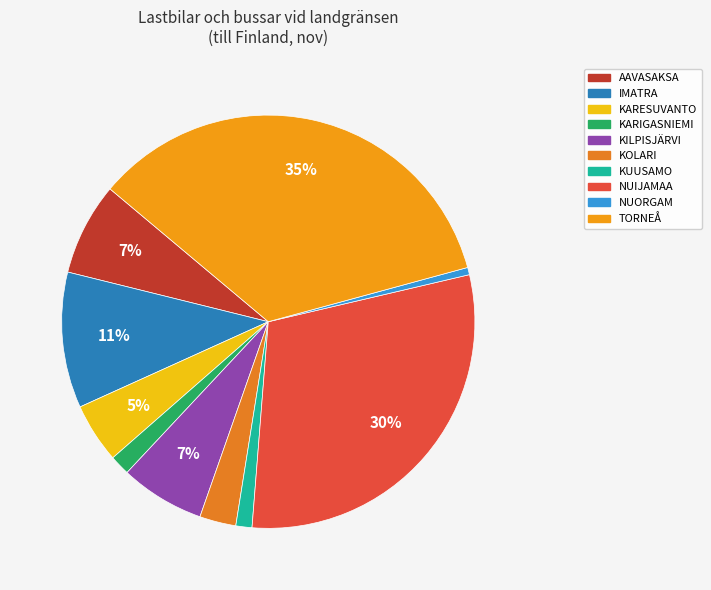

To the nearest percent, what is the average slice percentage?

10%